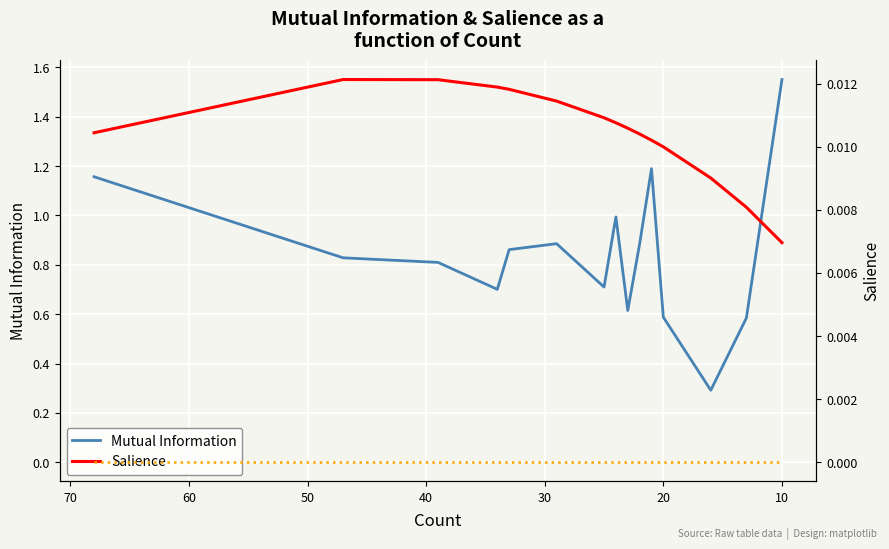

Which series has the largest range (max minus min)?

Mutual Information